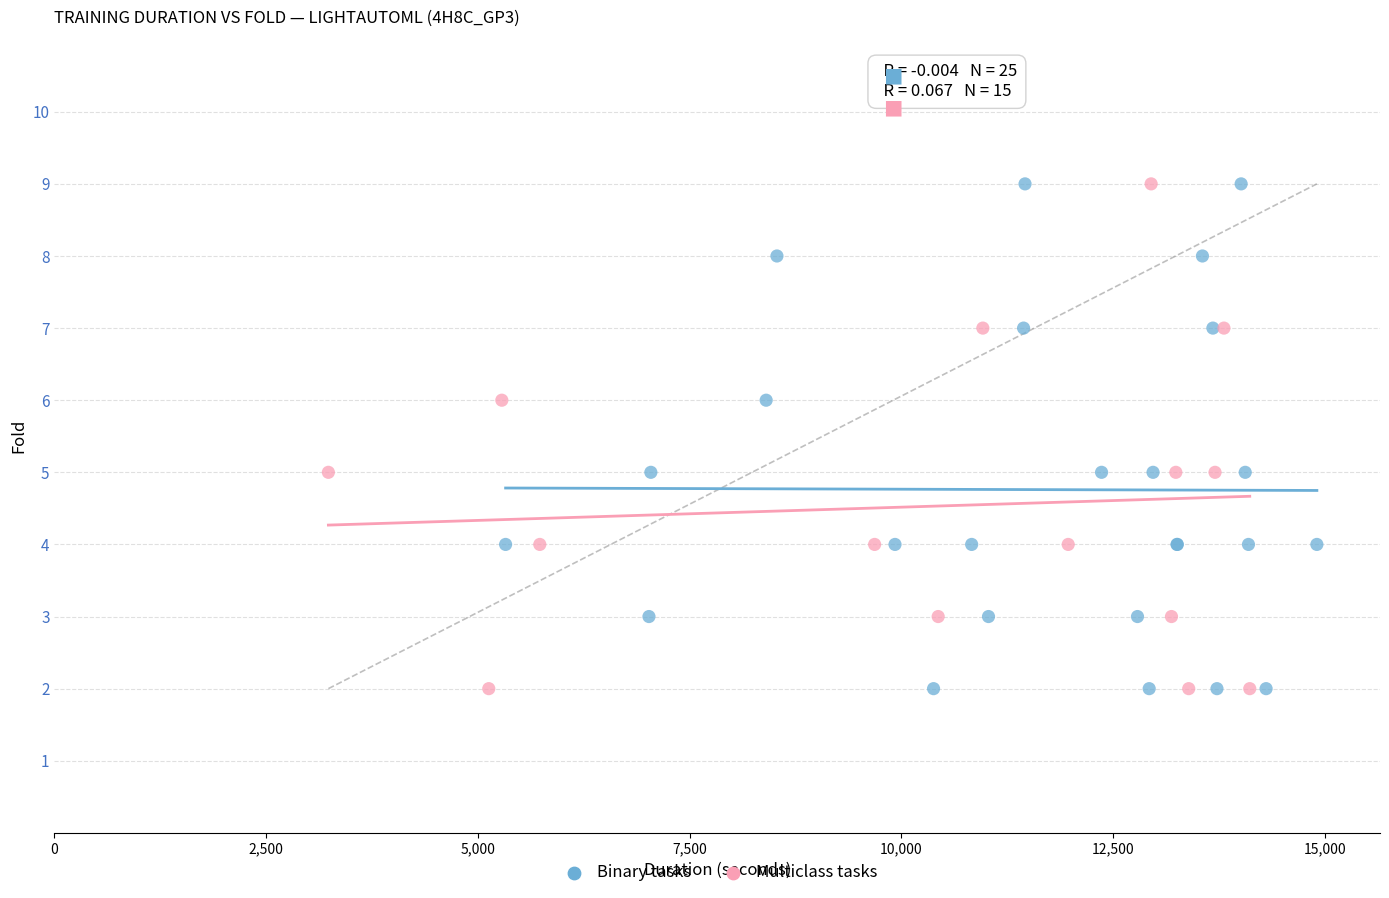

What are all the series names shown in the legend?

Binary tasks, Multiclass tasks